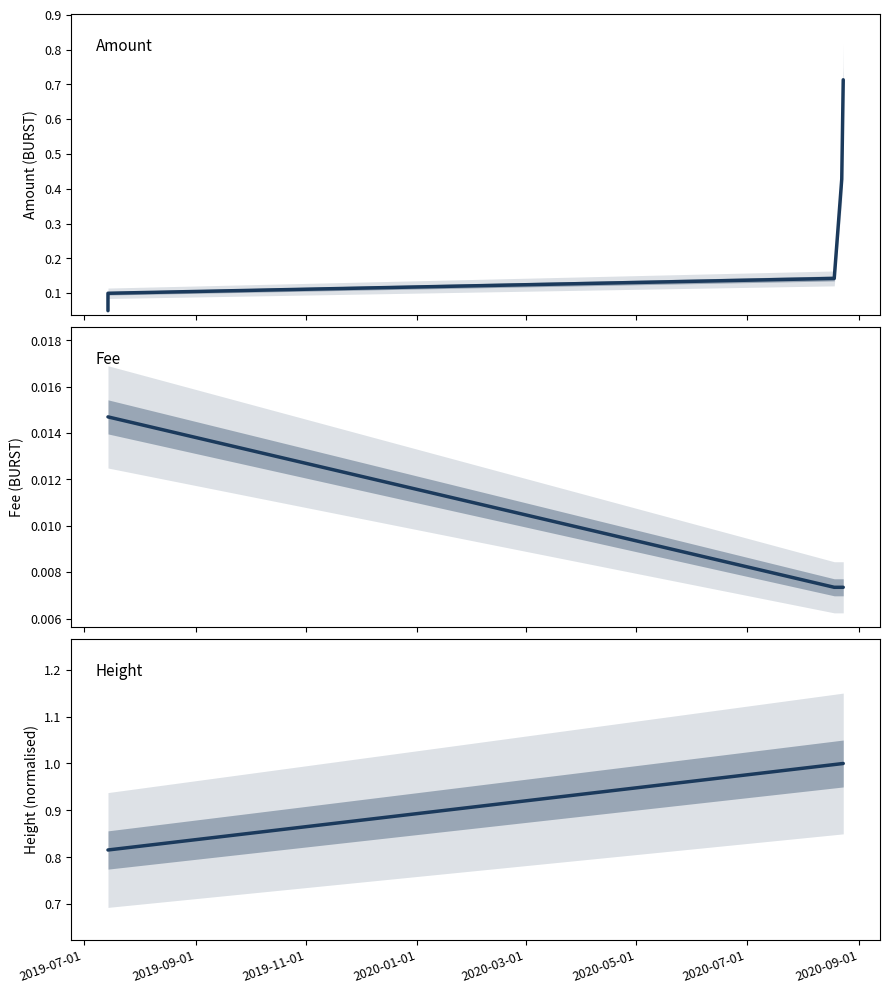

What are all the series names shown in the legend?

Amount, Fee, Height